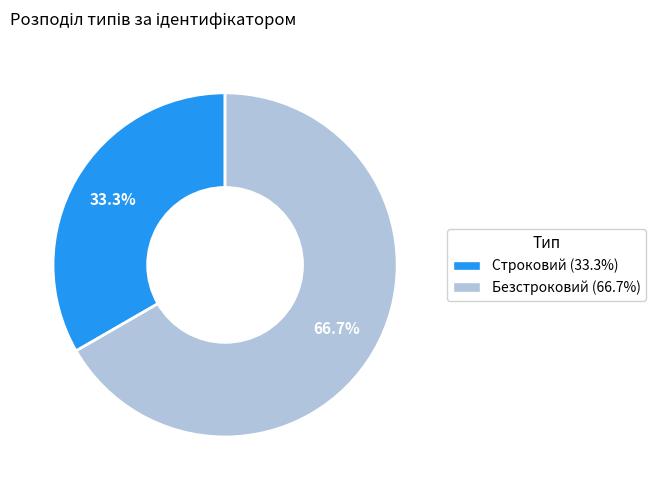

The Безстроковий slice represents 79% of the pie. True or false?

False